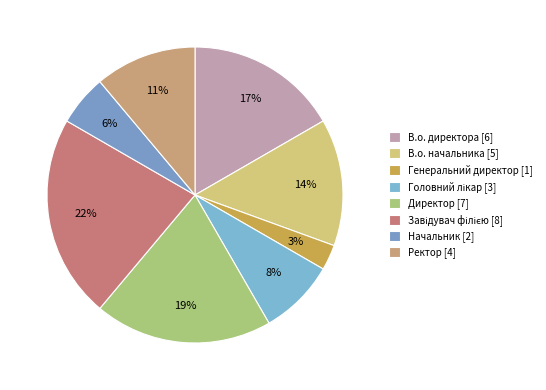

Count the number of slices in the pie.

8